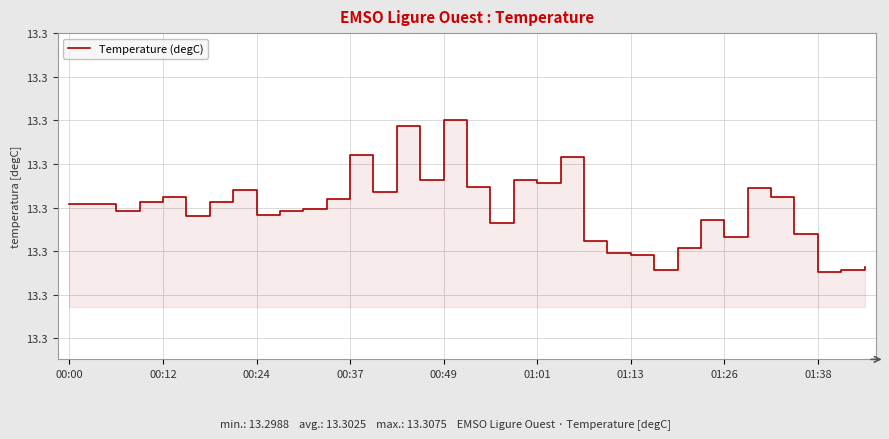

What is the minimum value shown in the chart?

13.3